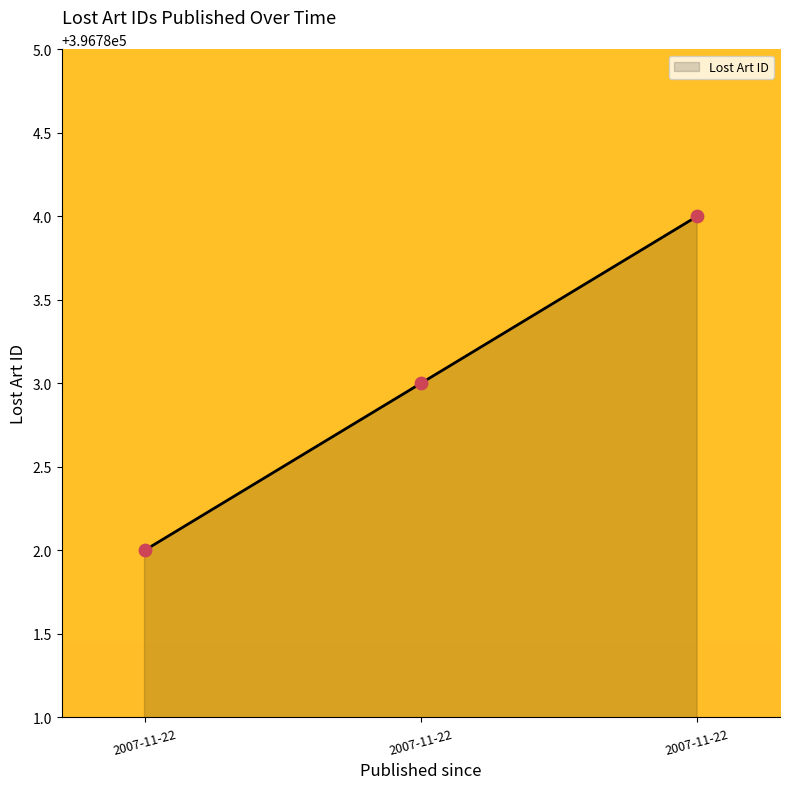

Count the number of categories in the chart.

3